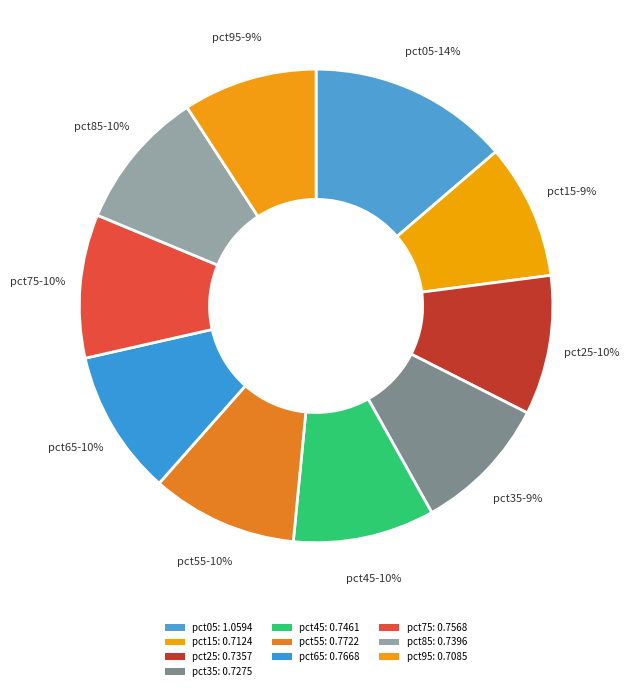

Does any single category account for the majority?

No